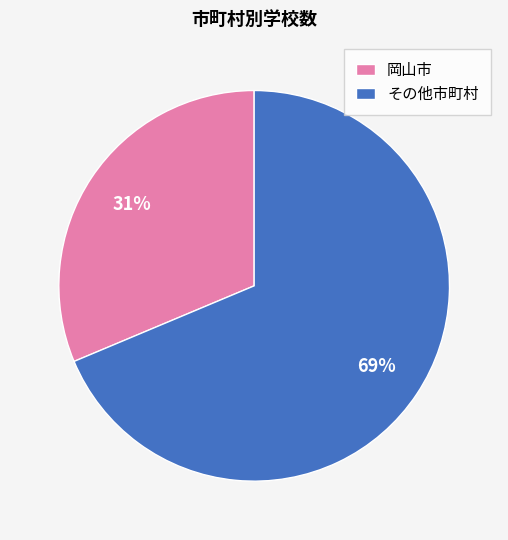

True or false: その他市町村 accounts for 55% of the total.

False